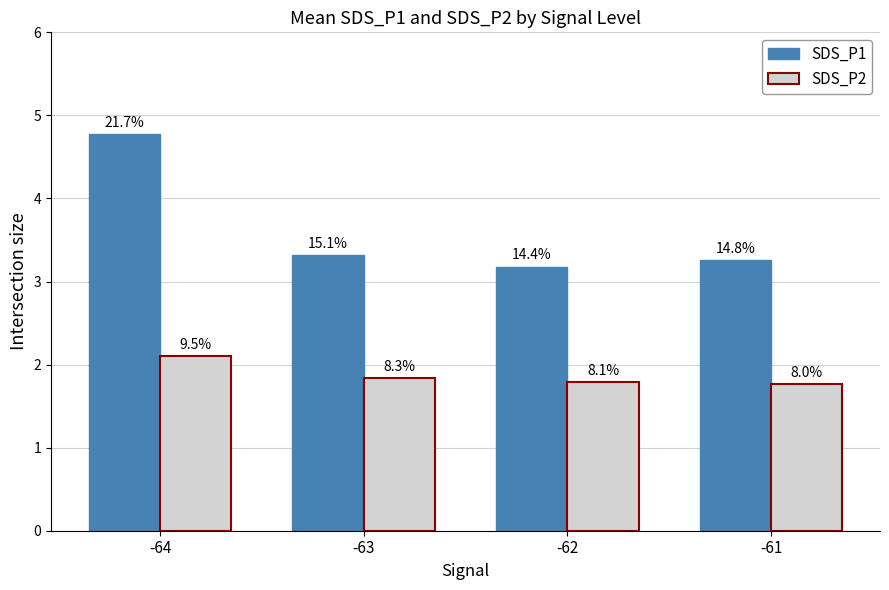

Are the bars grouped side by side (vs. stacked)?

Yes